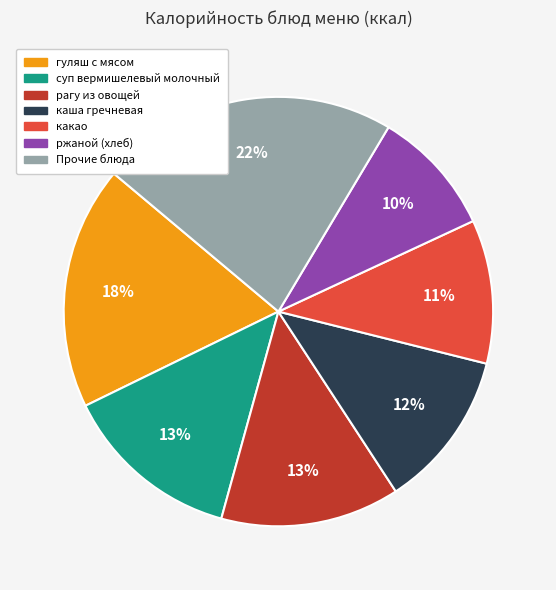

Does any single category account for the majority?

No